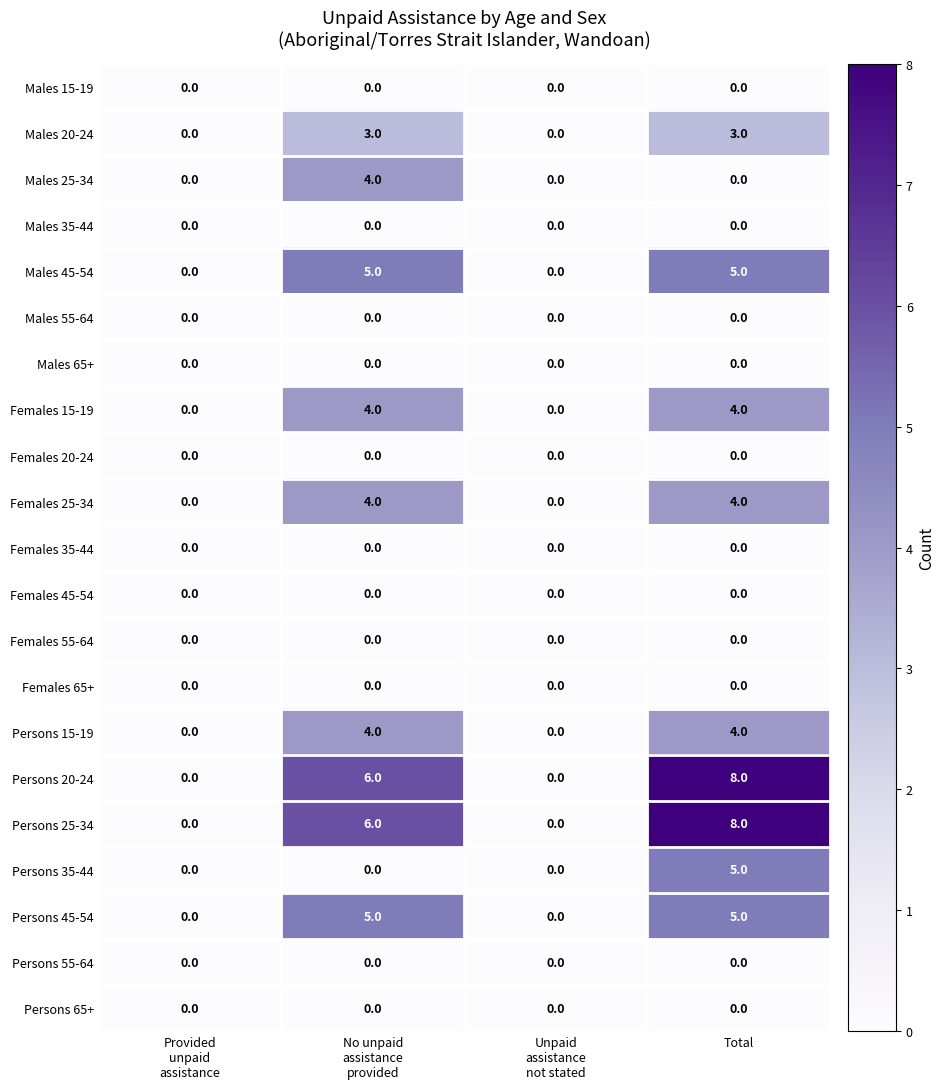

What is the greatest value displayed?

8